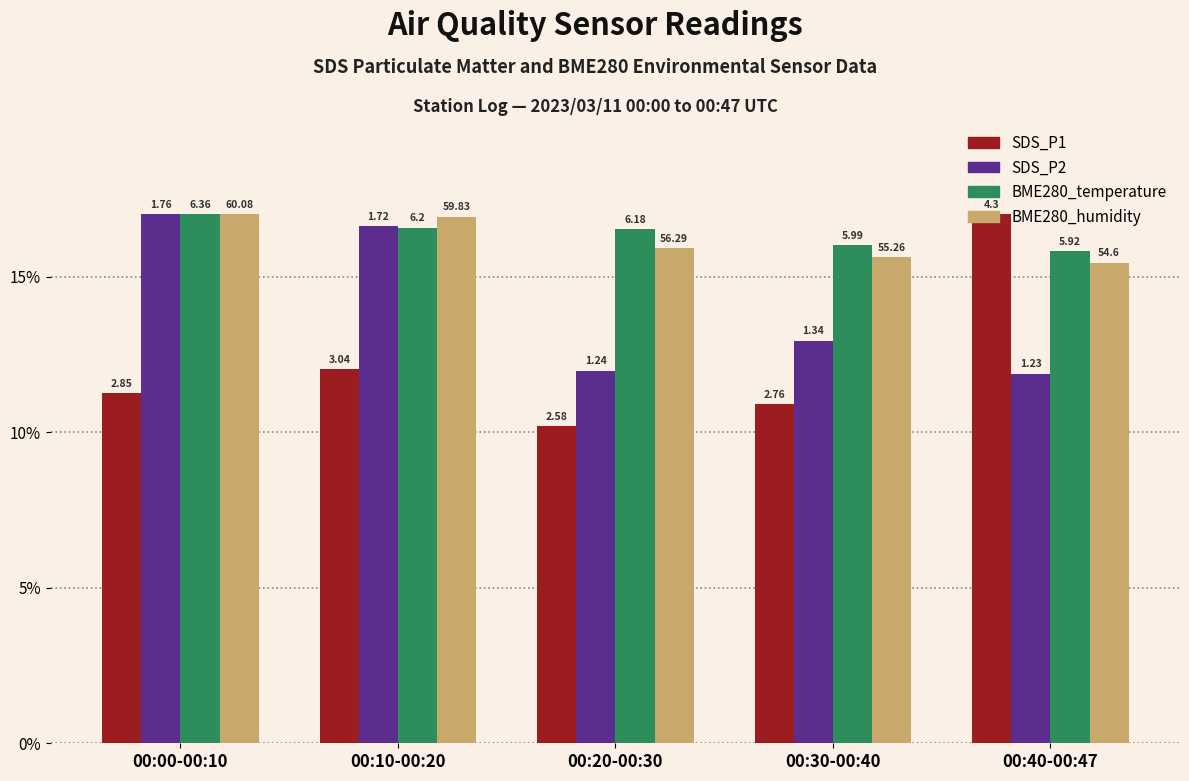

Read the BME280_humidity value at 00:40-00:47.

15.4